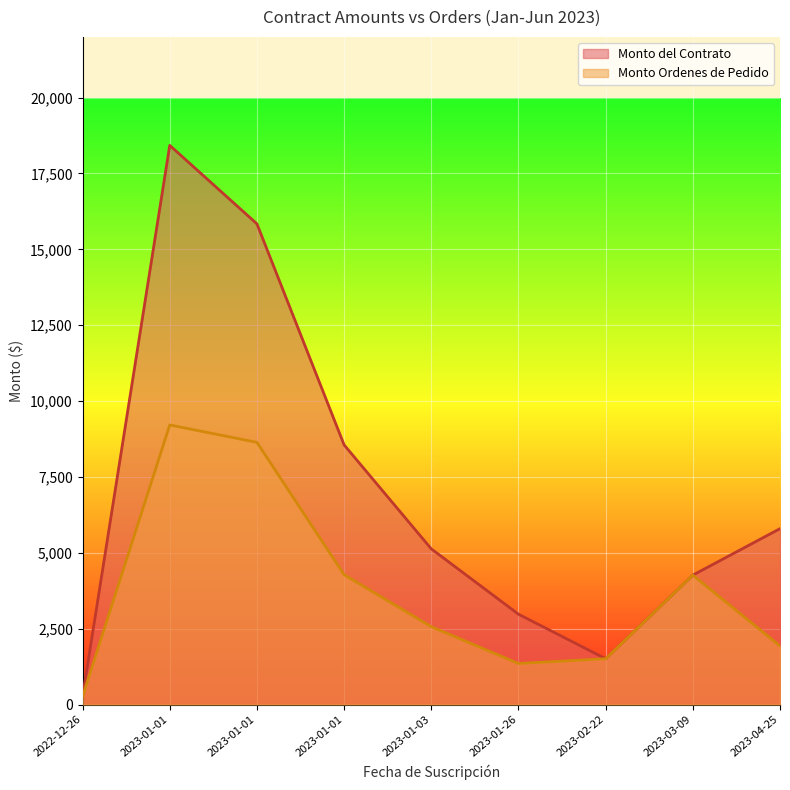

What is the average value of the Monto del Contrato series?

6974.0